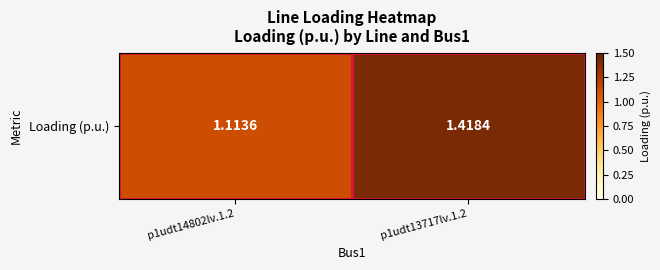

Reading right to left, what are all the values shown in this chart?

p1udt13717lv.1.2=1.4	p1udt14802lv.1.2=1.1